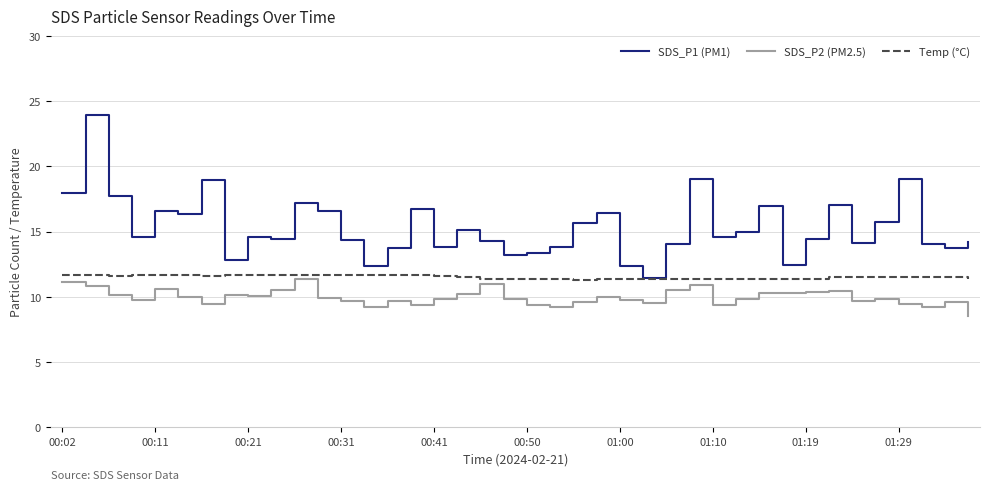

Which series has the largest range (max minus min)?

SDS_P1 (PM1)